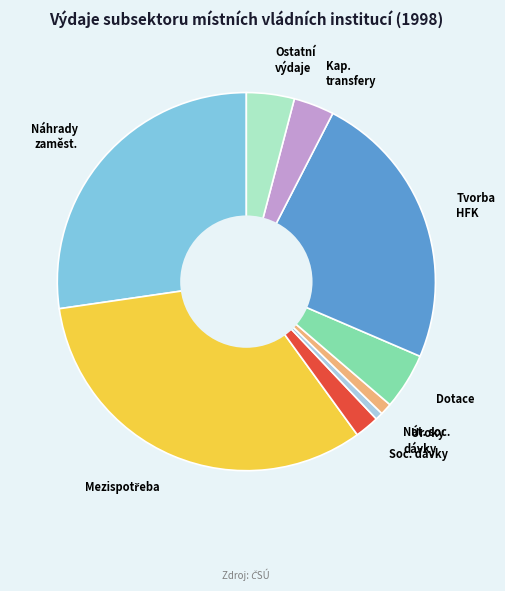

Do Tvorba HFK and Dotace together represent more than half of the pie?

No